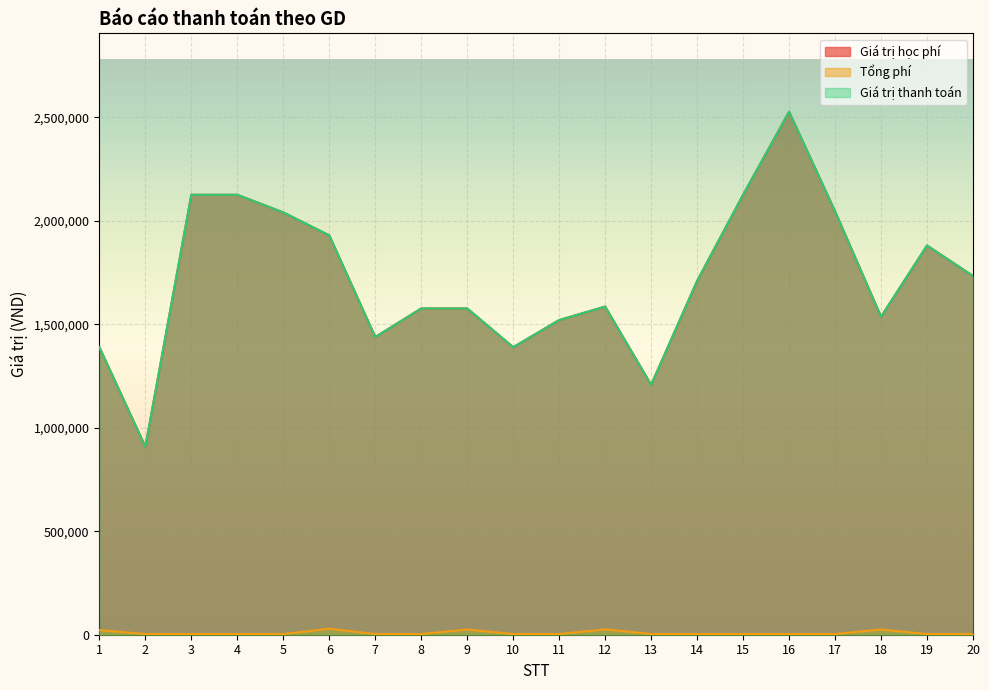

True or false: Tổng phí and Giá trị học phí cross at least once.

False